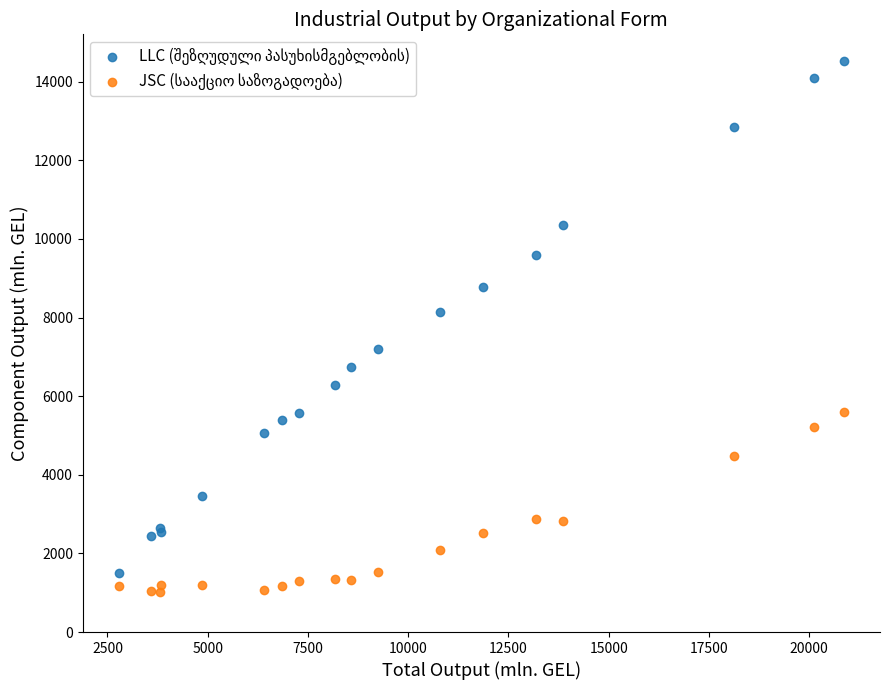

Across all series, what Y value is closest to 7778?

8139.4